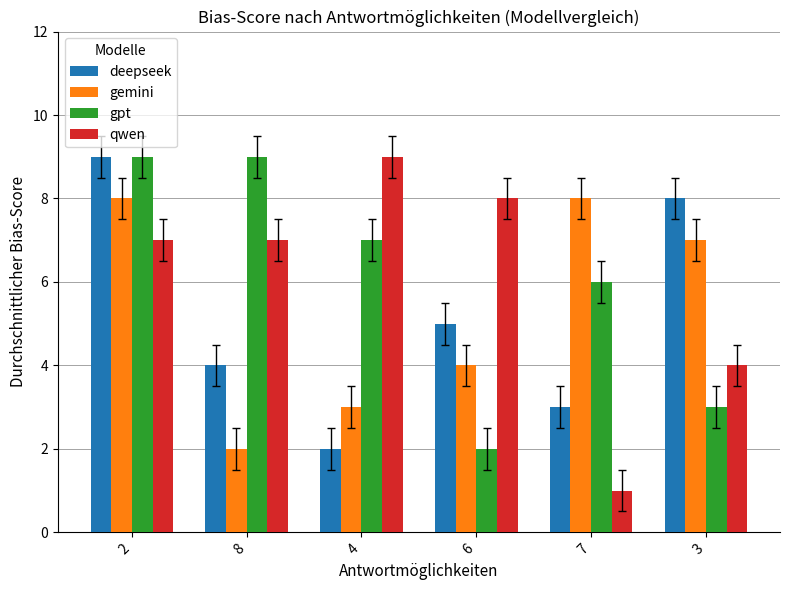

How many groups of bars are there?

6